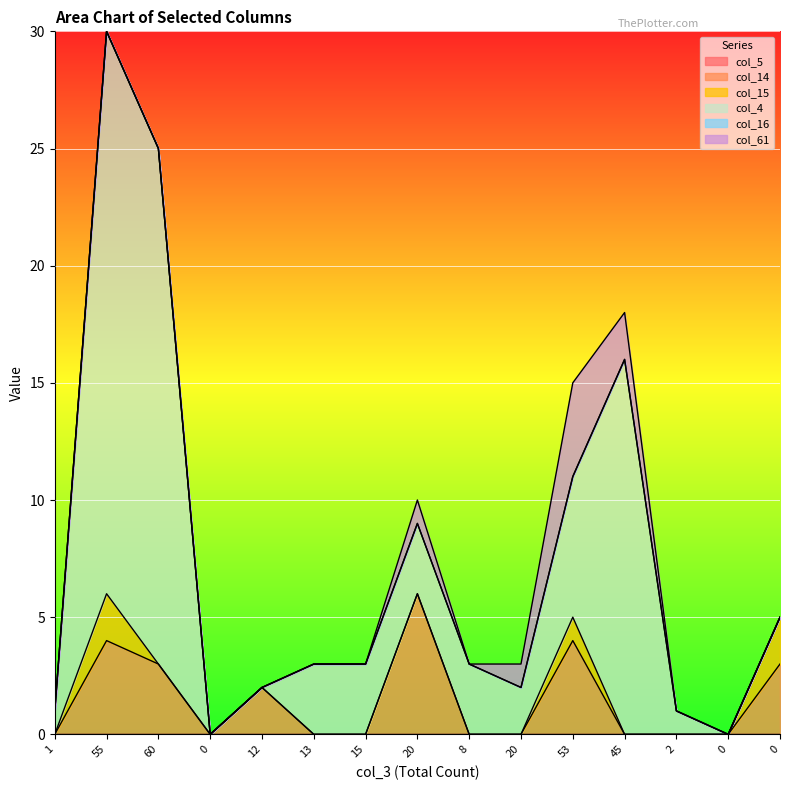

What is the sum of the col_4 values at 5 and 60?

26